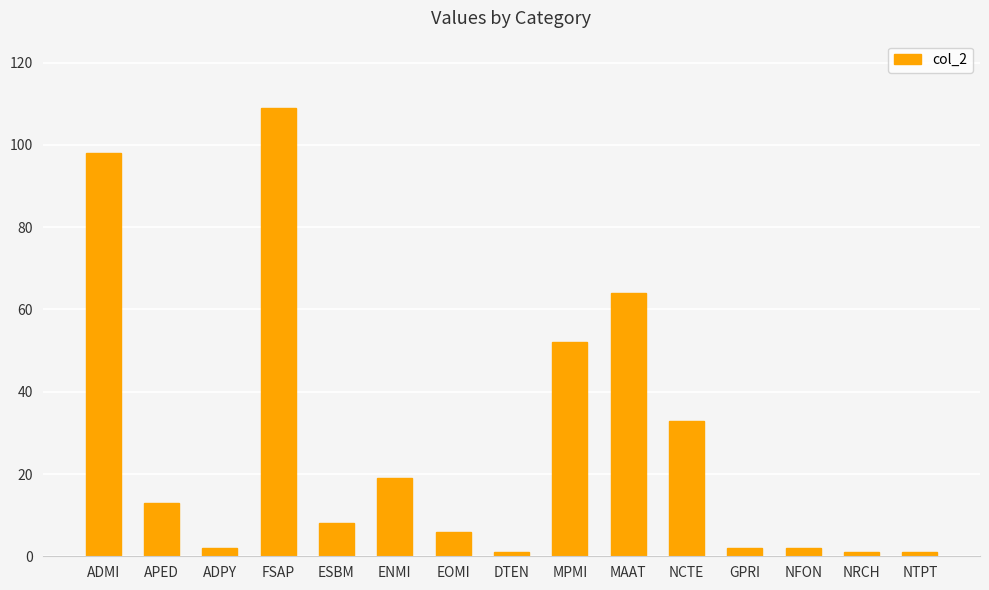

How many data points are less than 8?

7